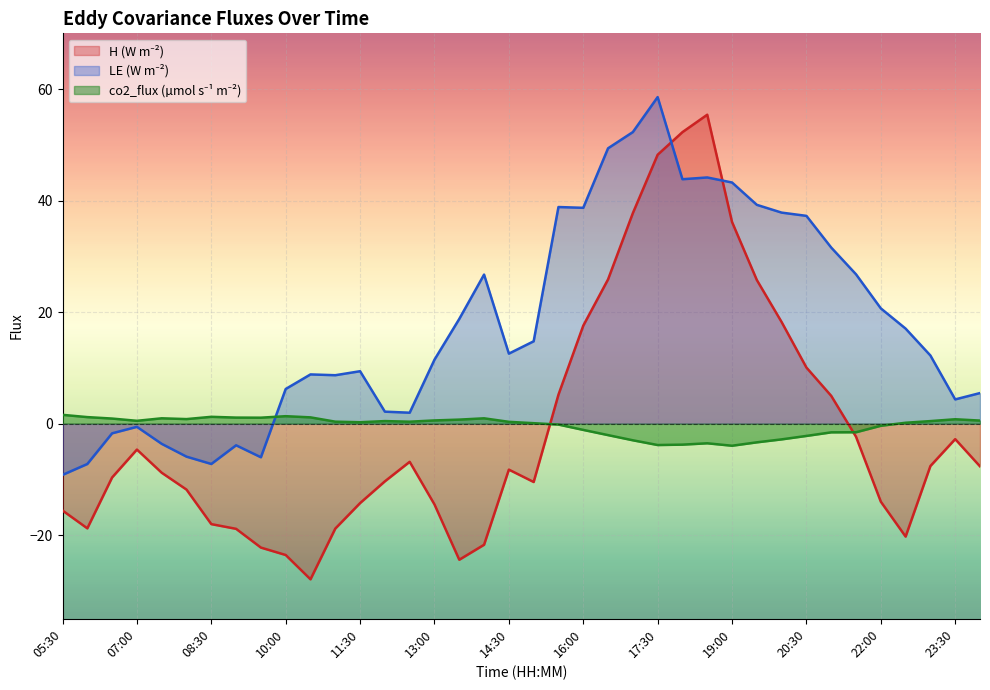

Reading left to right, transcribe all the data shown in this chart.

H: 05:30=-15.6	06:00=-18.8	06:30=-9.7	07:00=-4.7	07:30=-8.8	08:00=-11.8	08:30=-18.0	09:00=-18.9	09:30=-22.2	10:00=-23.6	10:30=-27.9	11:00=-18.8	11:30=-14.2	12:00=-10.3	12:30=-6.8	13:00=-14.5	13:30=-24.4	14:00=-21.7	14:30=-8.2	15:00=-10.5	15:30=5.2	16:00=17.6	16:30=25.9	17:00=37.8	17:30=48.2	18:00=52.3	18:30=55.4	19:00=36.2	19:30=25.8	20:00=18.2	20:30=10.1	21:00=5.0	21:30=-2.3	22:00=-14.0	22:30=-20.3	23:00=-7.6	23:30=-2.8	00:00=-7.7
LE: 05:30=-9.2	06:00=-7.2	06:30=-1.7	07:00=-0.6	07:30=-3.6	08:00=-5.9	08:30=-7.2	09:00=-3.9	09:30=-6.0	10:00=6.2	10:30=8.8	11:00=8.7	11:30=9.4	12:00=2.1	12:30=2.0	13:00=11.5	13:30=18.8	14:00=26.7	14:30=12.6	15:00=14.8	15:30=38.8	16:00=38.7	16:30=49.4	17:00=52.3	17:30=58.6	18:00=43.8	18:30=44.2	19:00=43.2	19:30=39.2	20:00=37.8	20:30=37.3	21:00=31.6	21:30=26.8	22:00=20.7	22:30=17.0	23:00=12.2	23:30=4.3	00:00=5.5
co2_flux: 05:30=1.6	06:00=1.2	06:30=0.9	07:00=0.5	07:30=1.0	08:00=0.8	08:30=1.2	09:00=1.1	09:30=1.1	10:00=1.3	10:30=1.1	11:00=0.4	11:30=0.3	12:00=0.5	12:30=0.3	13:00=0.6	13:30=0.7	14:00=1.0	14:30=0.3	15:00=0.1	15:30=-0.2	16:00=-1.1	16:30=-2.1	17:00=-3.0	17:30=-3.8	18:00=-3.8	18:30=-3.5	19:00=-4.0	19:30=-3.4	20:00=-2.8	20:30=-2.2	21:00=-1.6	21:30=-1.5	22:00=-0.4	22:30=0.2	23:00=0.5	23:30=0.8	00:00=0.5